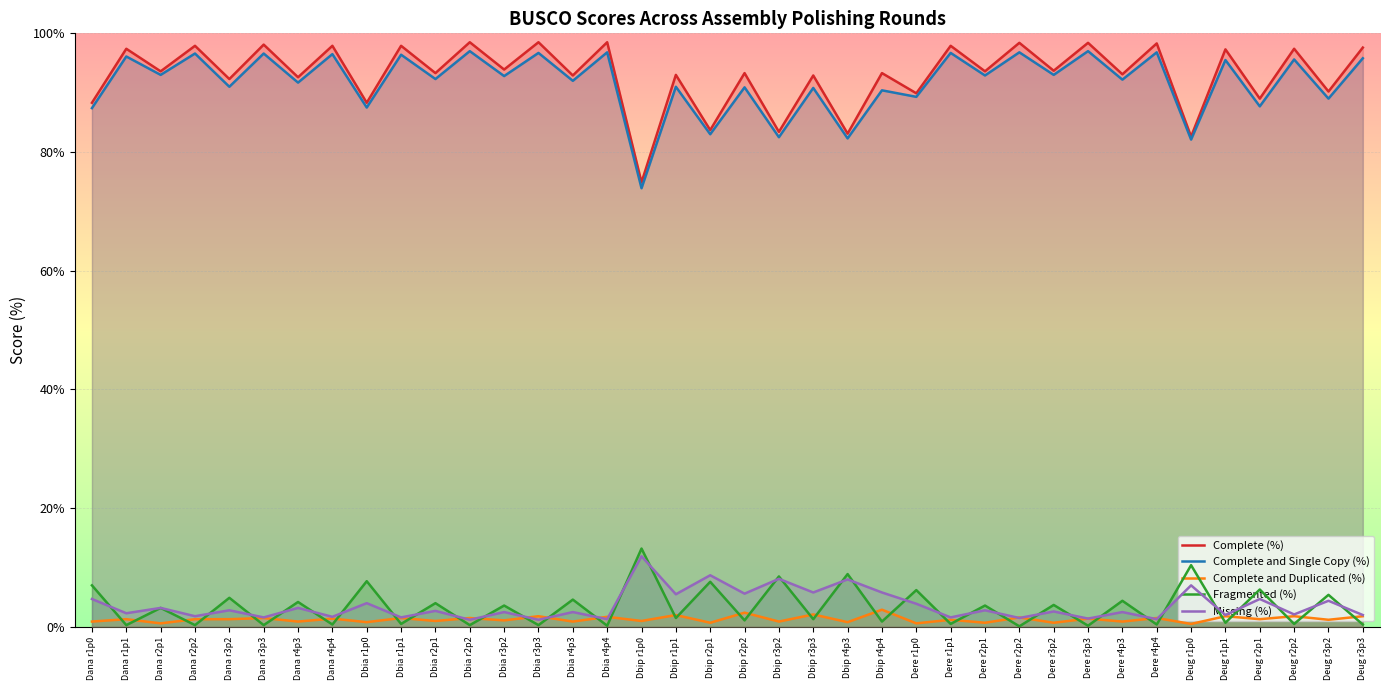

True or false: Fragmented (%) has more than 0 points higher than both neighbors.

True